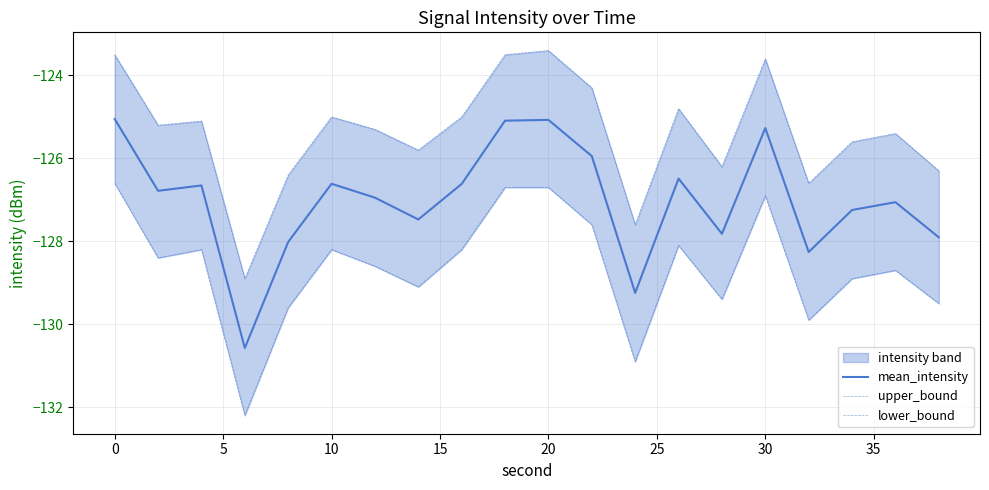

How many categories are shown in the chart?

20